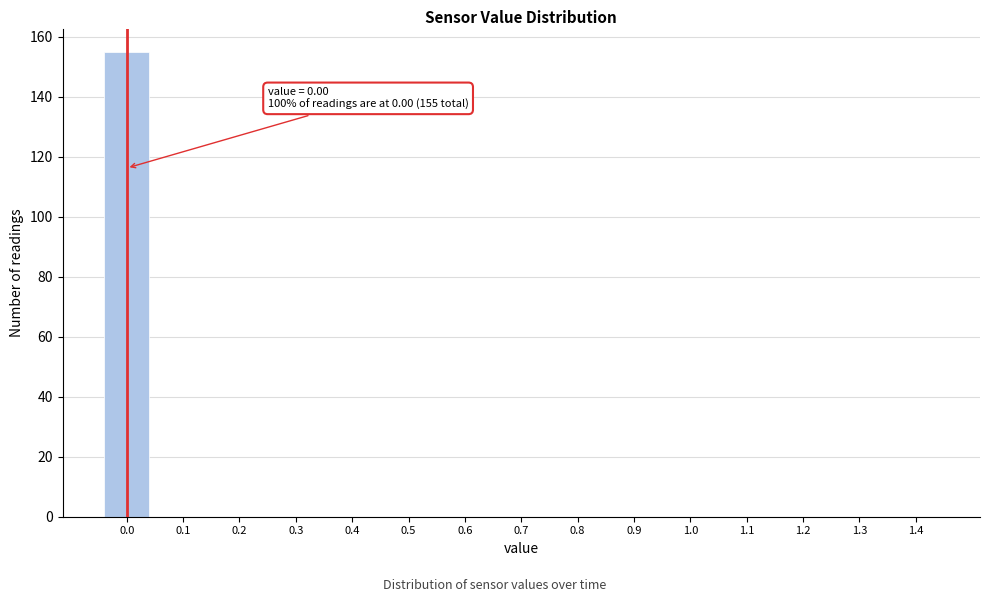

Reading left to right, extract all data points from this chart.

0.0=155	0.1=0	0.2=0	0.3=0	0.4=0	0.5=0	0.6=0	0.7=0	0.8=0	0.9=0	1.0=0	1.1=0	1.2=0	1.3=0	1.4=0